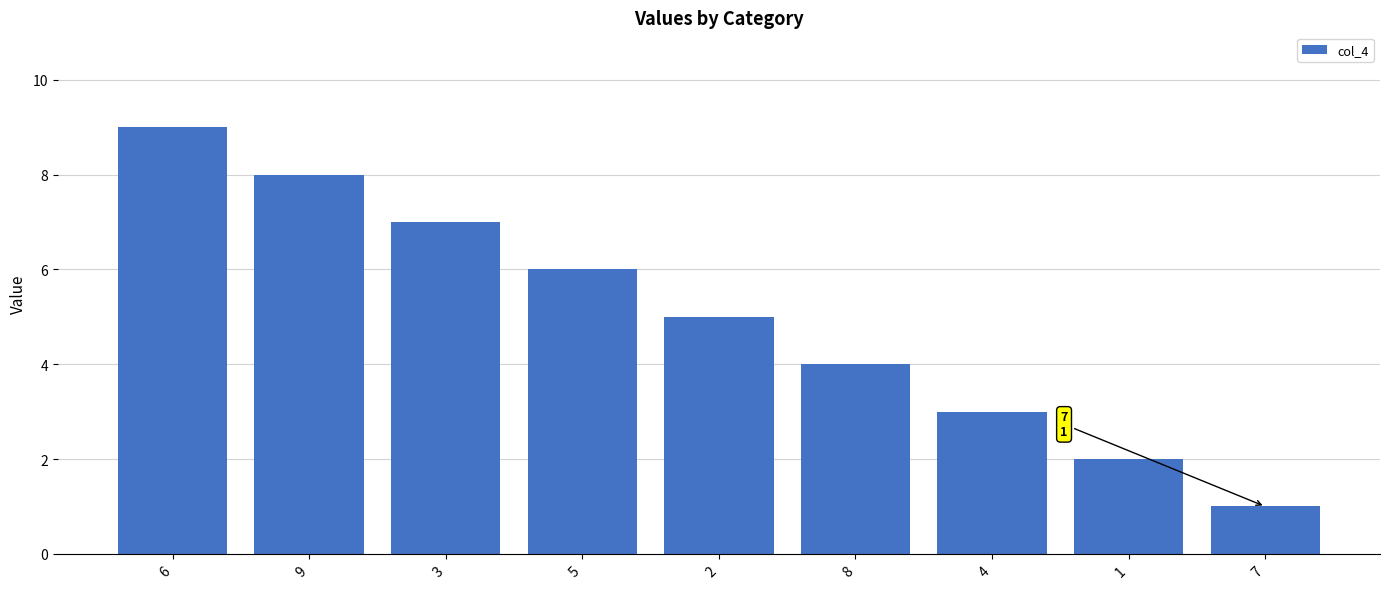

Count the values in the range 3 to 7.

5